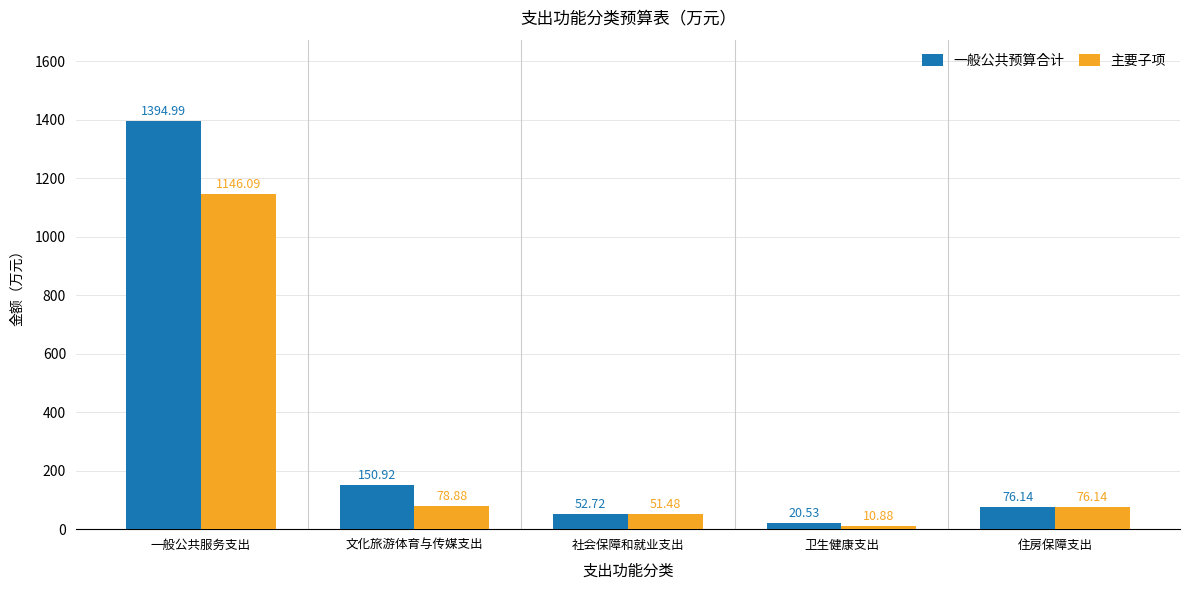

Is the value of 主要子项 at 住房保障支出 greater than the value of 一般公共预算合计 at 卫生健康支出?

Yes